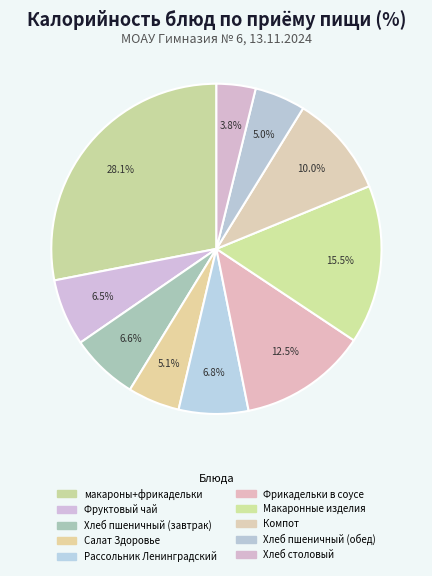

What is the total percentage of Хлеб столовый and Фрикадельки в соусе?

16.4%